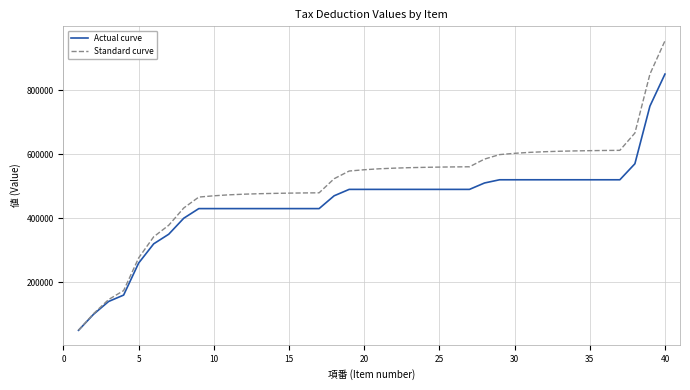

List the series in order of their overall mean, lowest first.

Actual curve, Standard curve